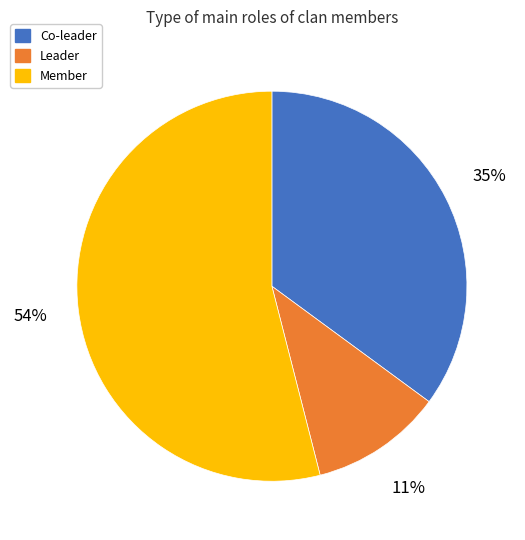

To the nearest percent, what is the difference between the largest and smallest slice percentages?

43%